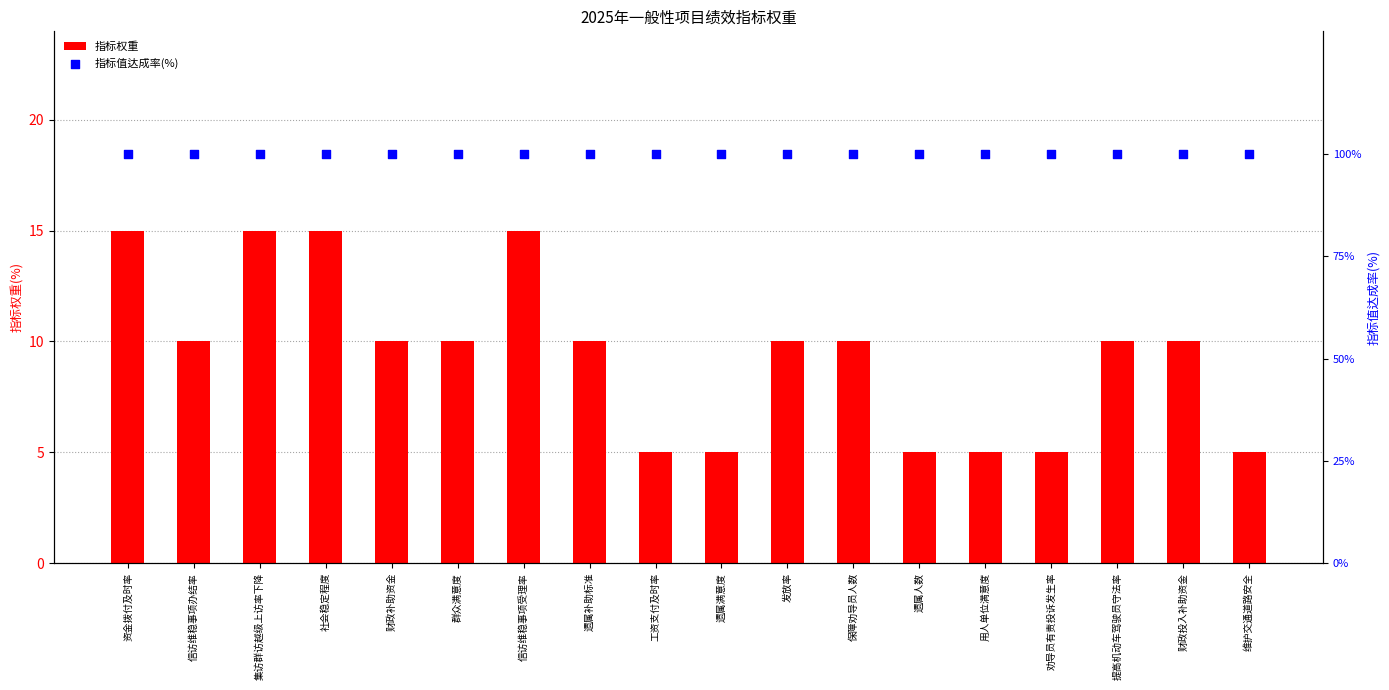

At which category is the sum across all series the highest?

资金拨付及时率